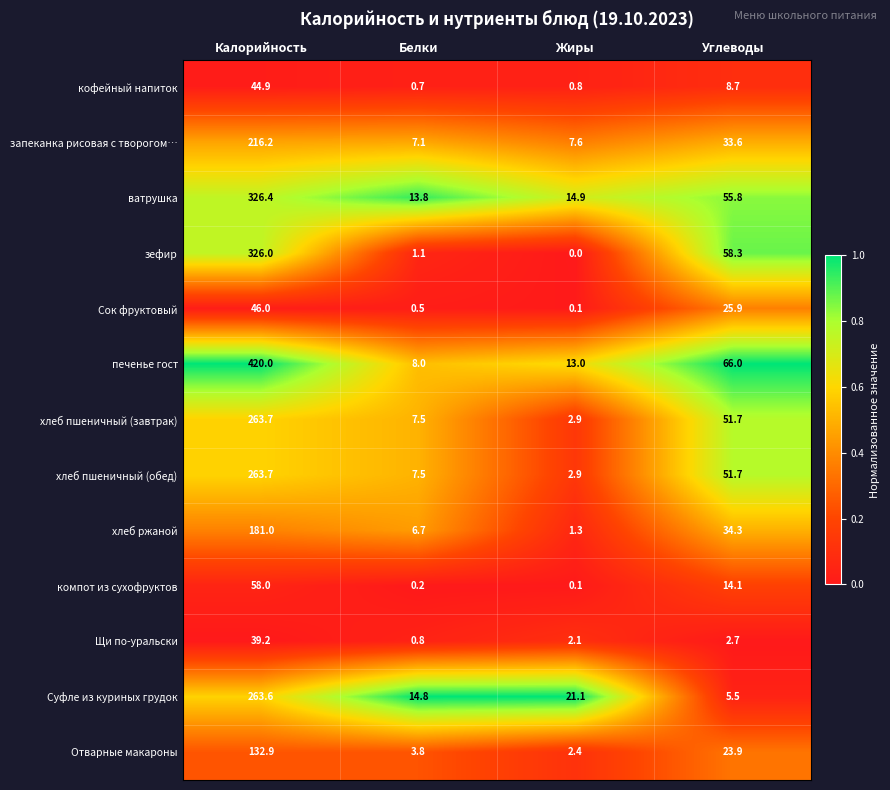

At which label is Щи по-уральски closest to 20?

Углеводы